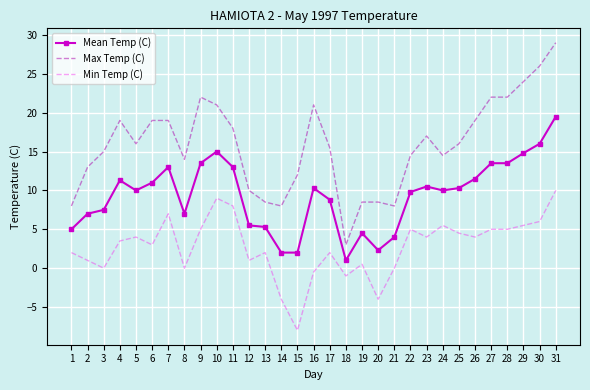

At 13, list the series in order from smallest to largest.

Min Temp (C), Mean Temp (C), Max Temp (C)